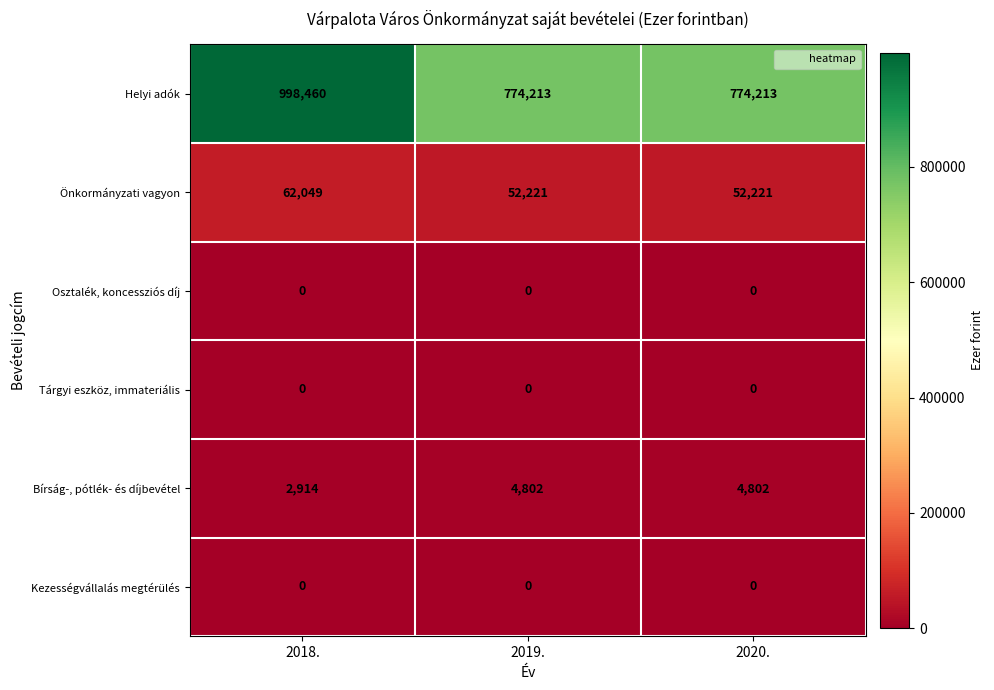

At which category is the sum across all series the highest?

2018.